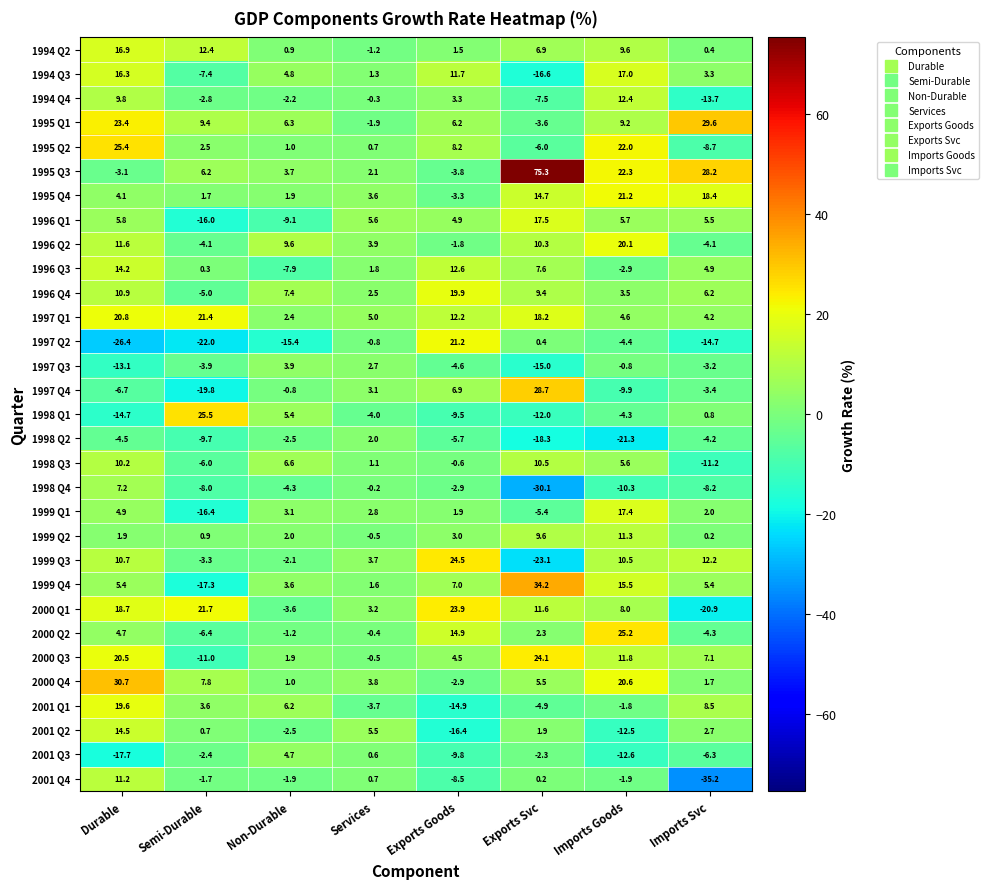

Between Exports Svc and Imports Svc, which series saw the biggest shift?

1995 Q3